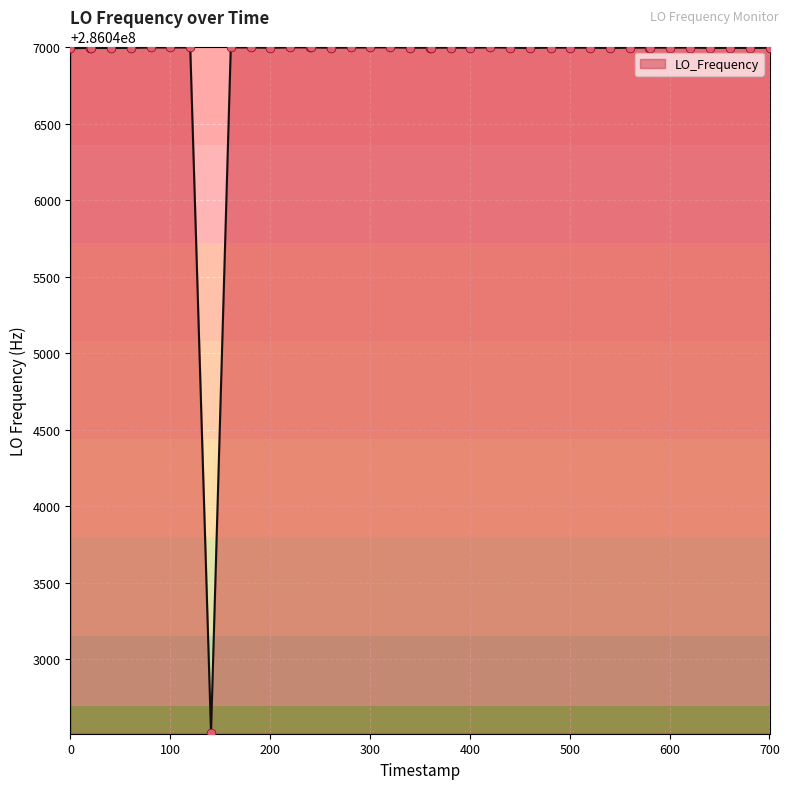

What is the maximum value shown in the chart?

286047001.2